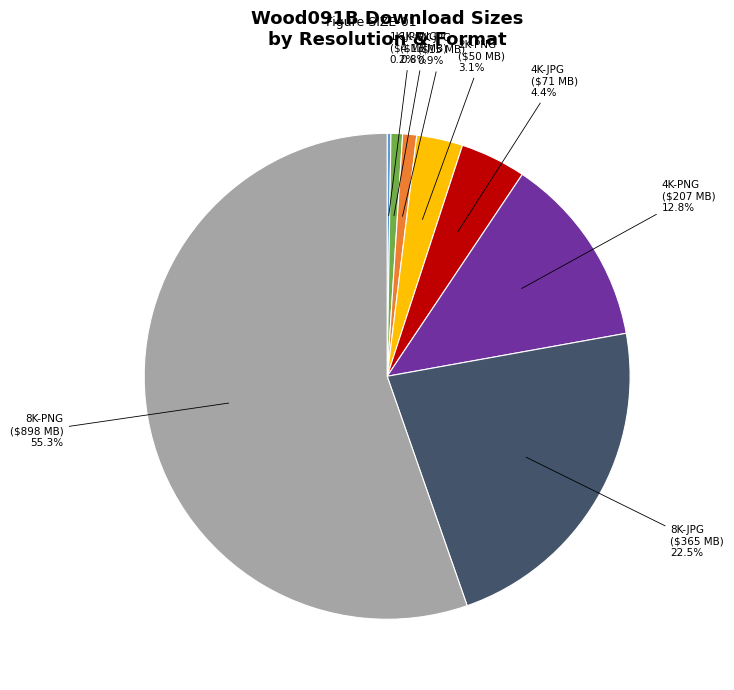

Is it true that 8K-PNG is 55% of the pie?

True